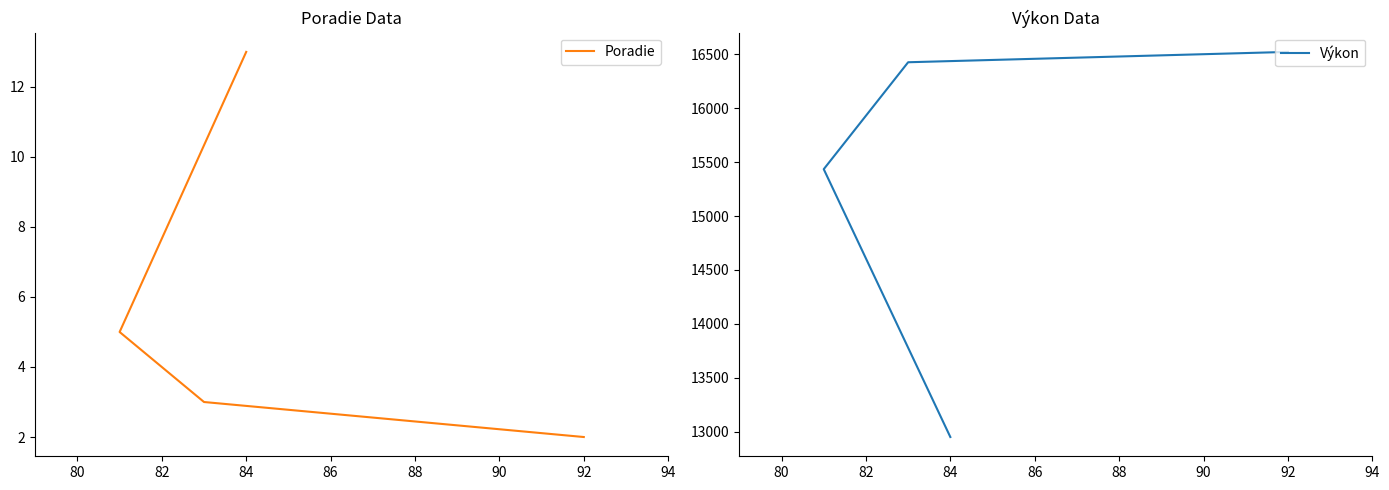

True or false: Poradie and Výkon intersect in this chart.

False